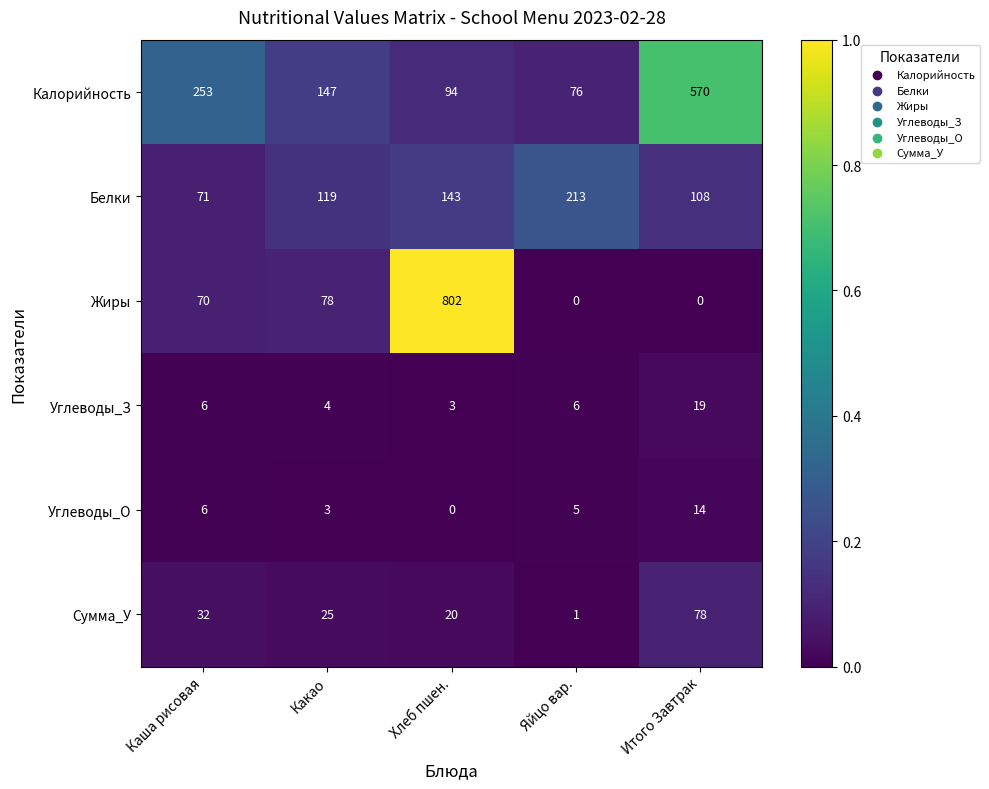

Which series has the largest range (max minus min)?

Жиры